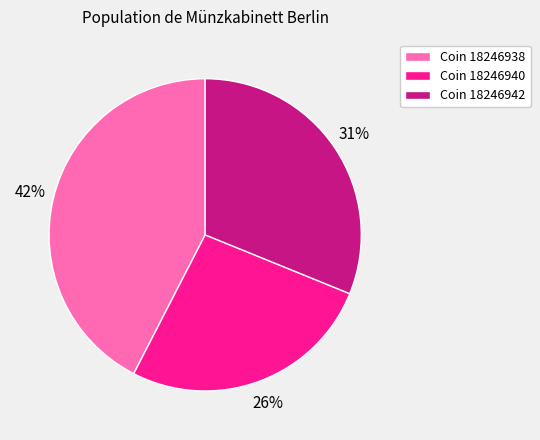

Count the number of slices in the pie.

3